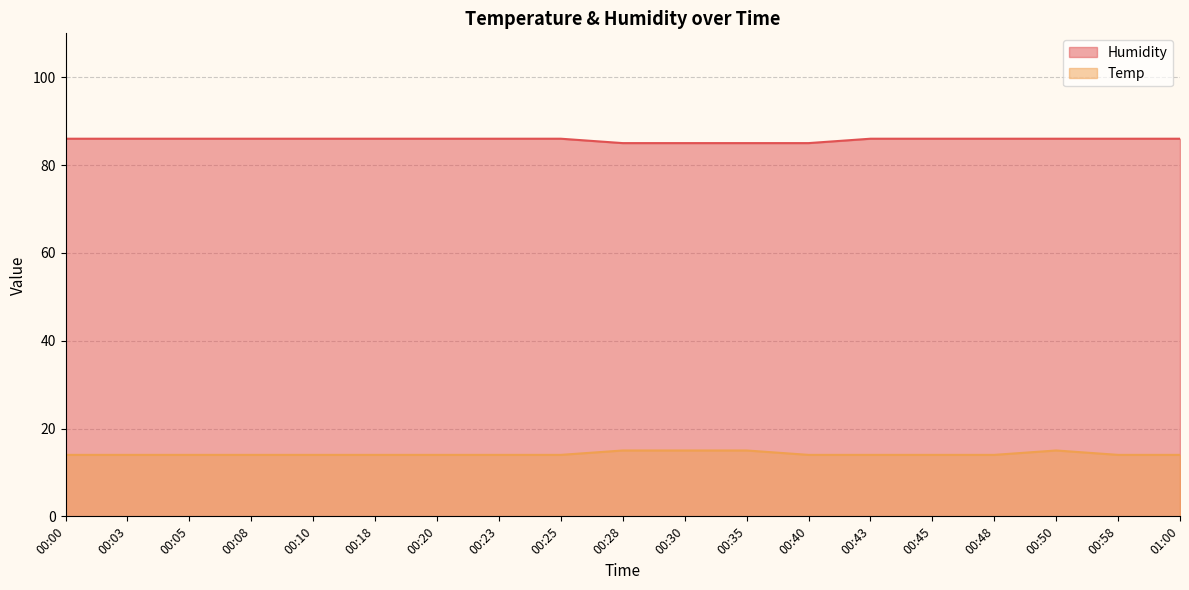

True or false: Temp and Humidity cross at least once.

False